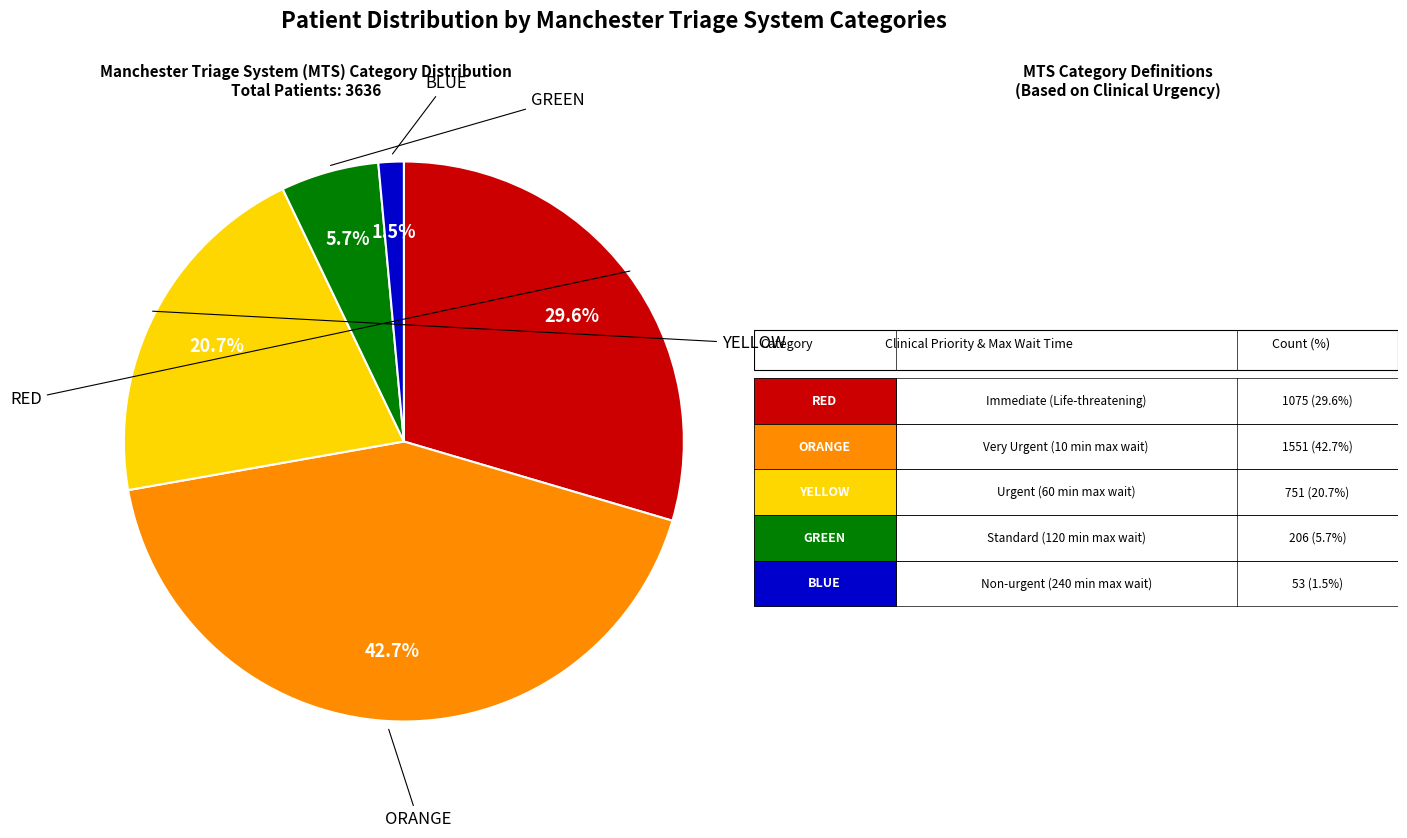

Is there a majority slice in this chart?

No